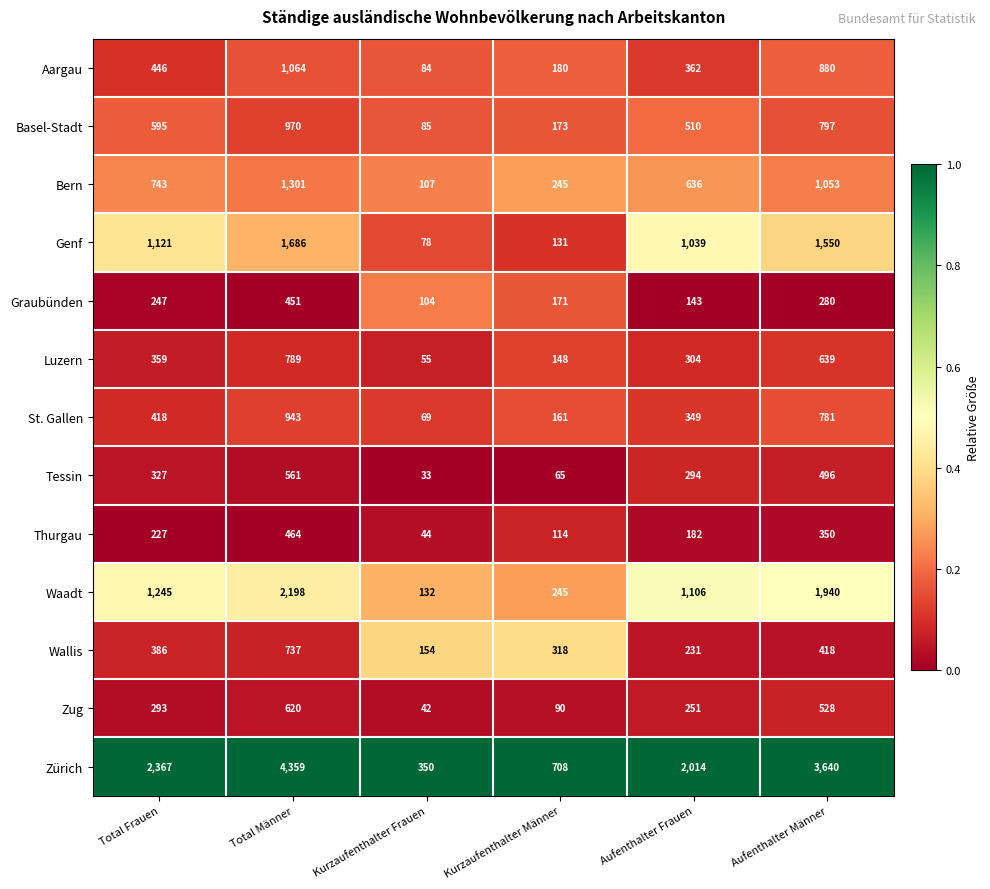

List the series in order of their peak value, highest first.

Zürich, Waadt, Genf, Bern, Aargau, Basel-Stadt, St. Gallen, Luzern, Wallis, Zug, Tessin, Thurgau, Graubünden